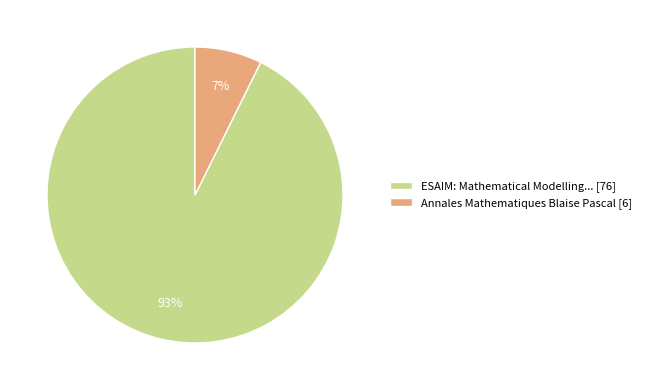

To the nearest percent, what percentage of the pie is ESAIM: Mathematical Modelling... [76]?

93%